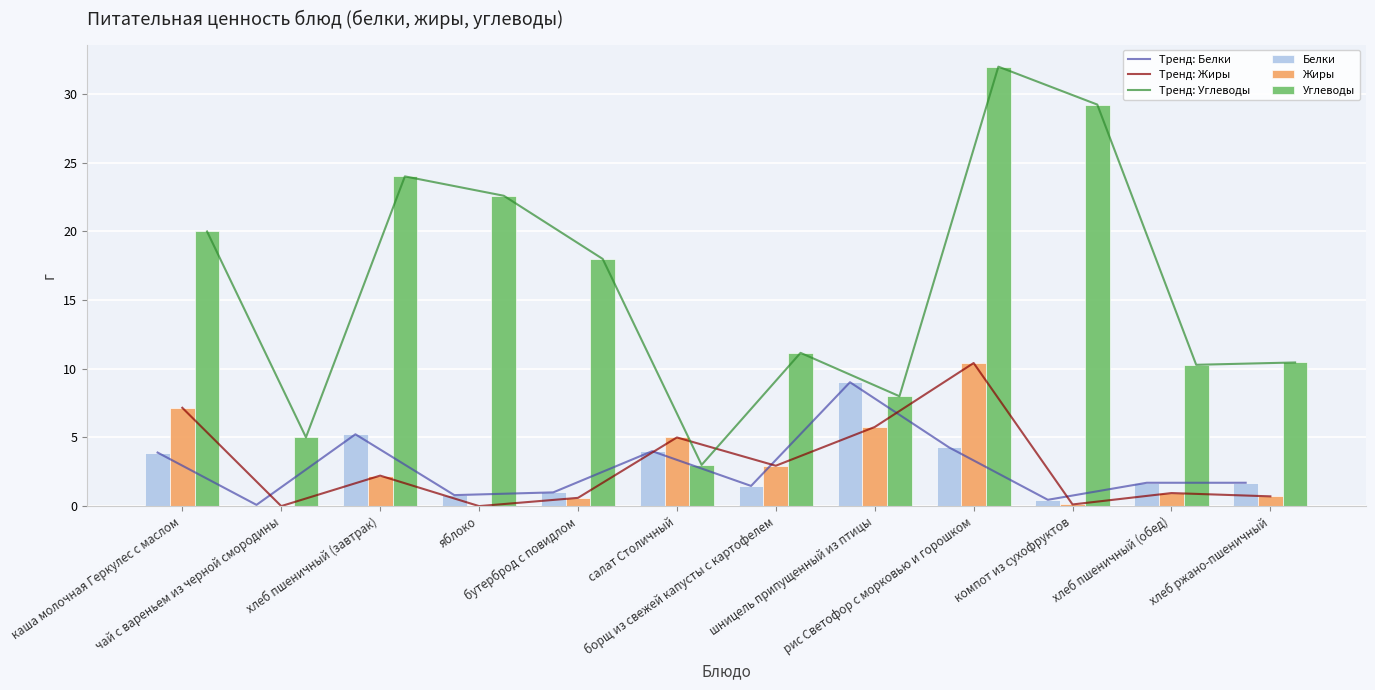

What are all the series names shown in the legend?

Тренд: Белки, Тренд: Жиры, Тренд: Углеводы, Белки, Жиры, Углеводы